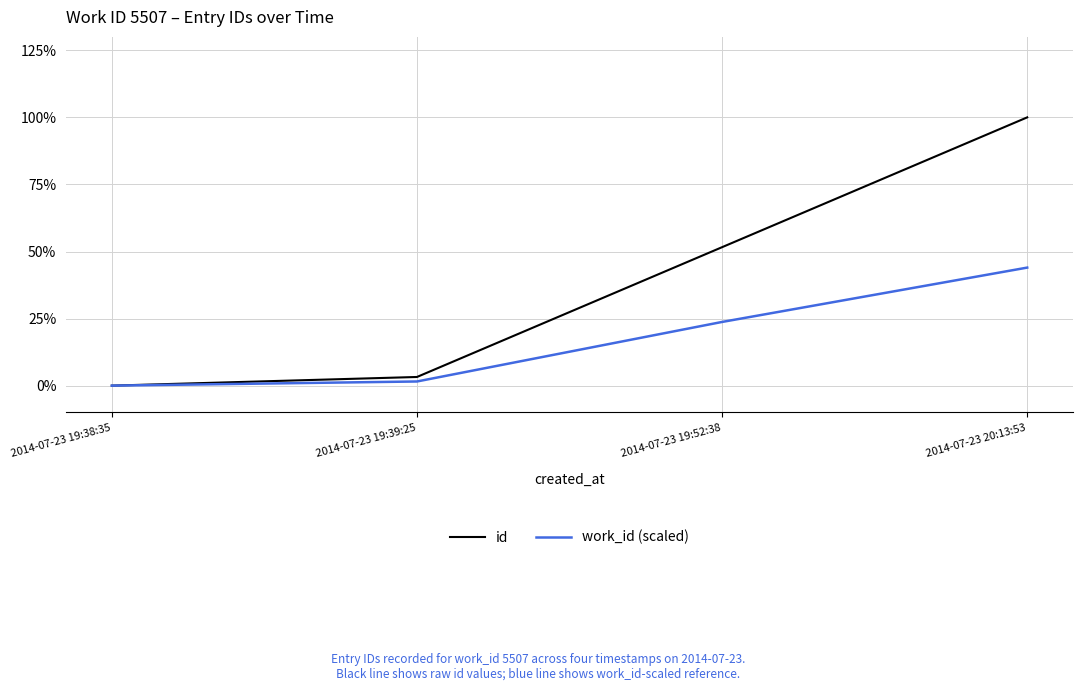

True or false: work_id (scaled) has a value of 1.5 at 2014-07-23 19:39:25.

True